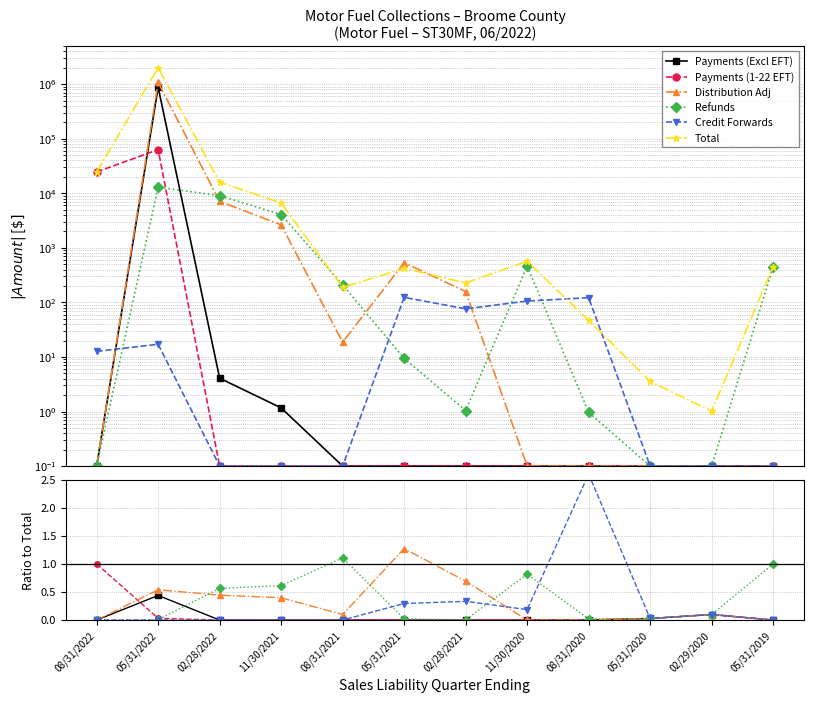

True or false: Payments (Excl EFT) and Total intersect in this chart.

False